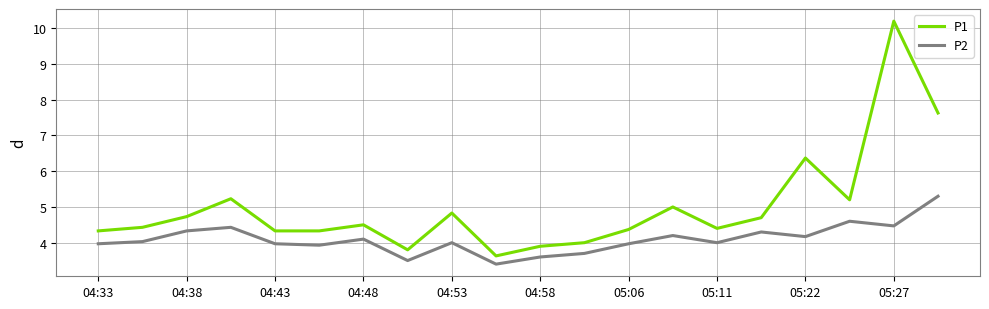

What is the minimum value shown in the chart?

3.4